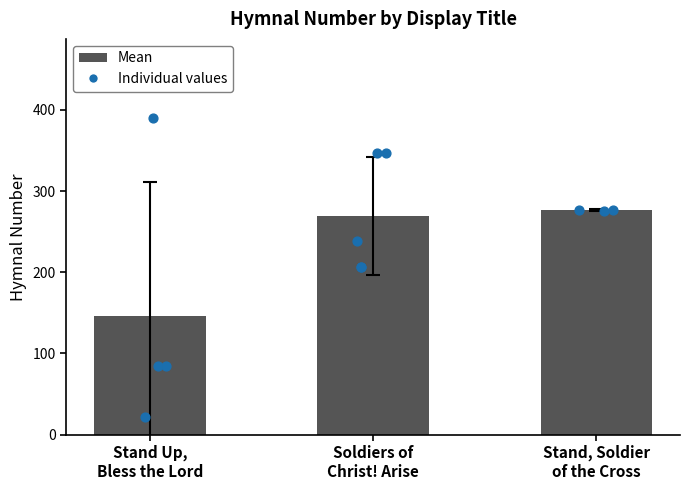

Between Soldiers of
Christ! Arise and Stand, Soldier
of the Cross, which is larger?

Stand, Soldier
of the Cross